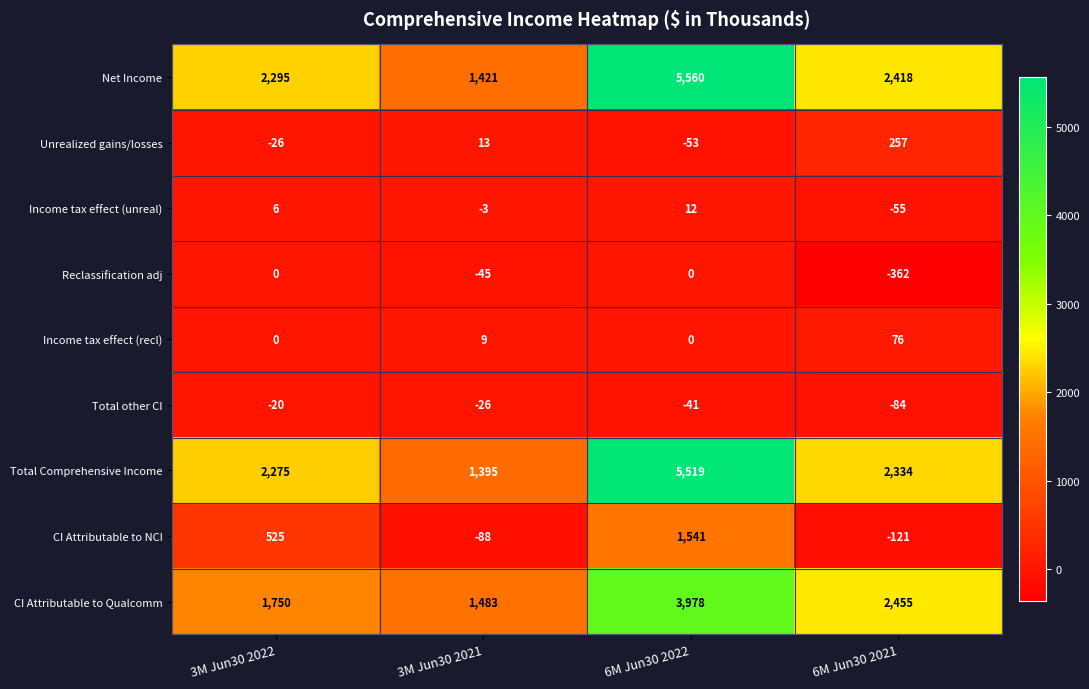

At which category is the sum across all series the highest?

6M Jun30 2022